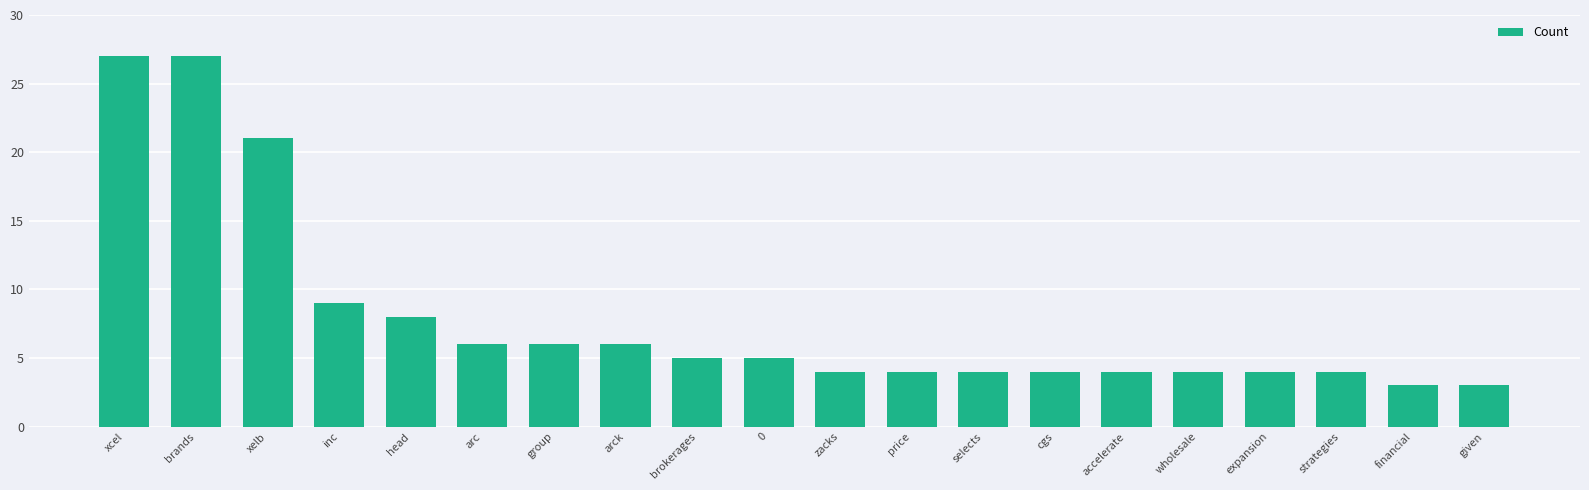

Reading right to left, transcribe all the data shown in this chart.

3	3	4	4	4	4	4	4	4	4	5	5	6	6	6	8	9	21	27	27